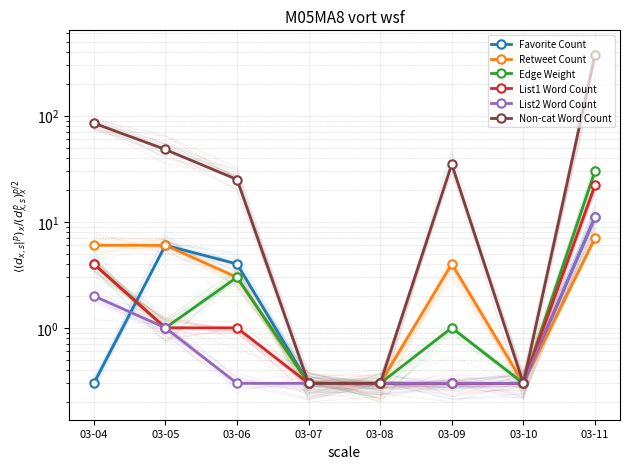

What is the sum of the List1 Word Count values at 03-07 and 03-04?

4.3